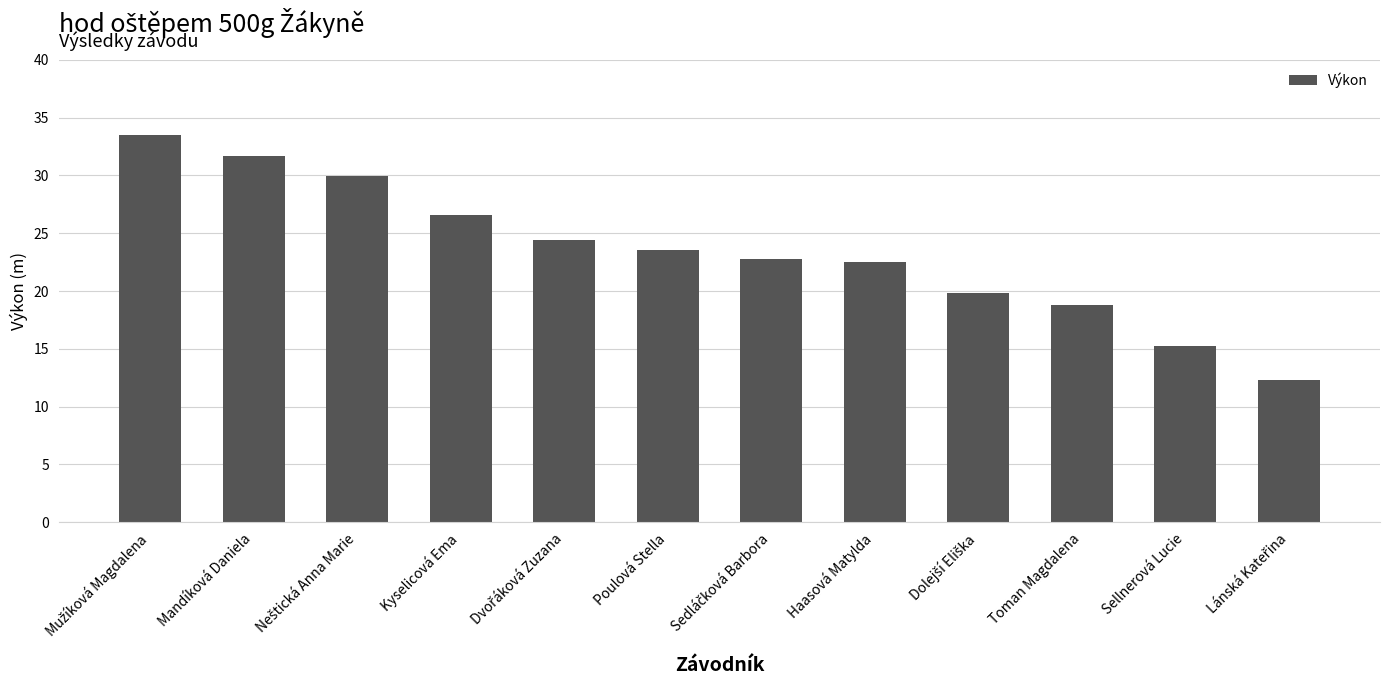

The chart shows a value of 18.2 at Kyselicová Ema. True or false?

False